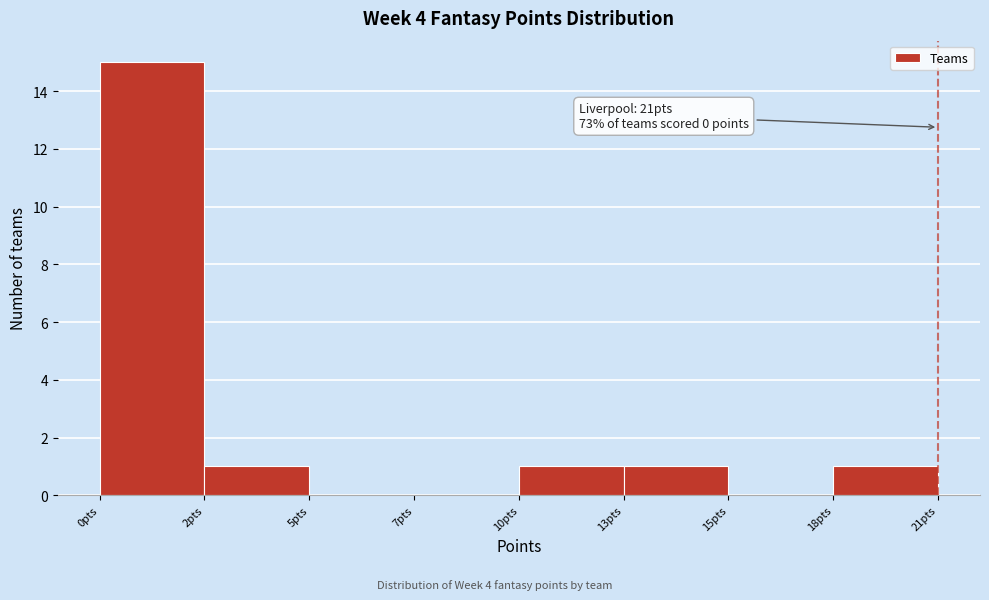

Reading right to left, transcribe all the data shown in this chart.

18pts=1	15pts=0	13pts=1	10pts=1	7pts=0	5pts=0	2pts=1	0pts=15